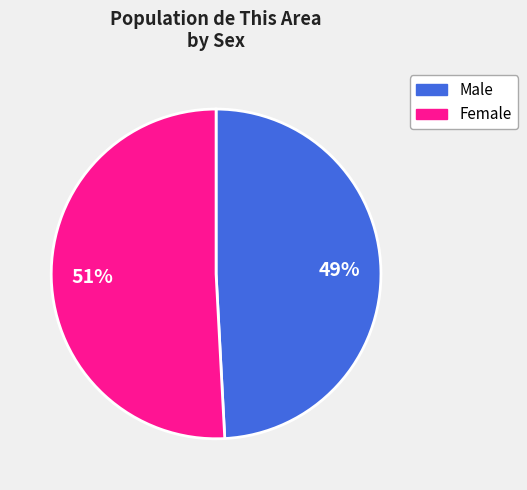

Rank the categories by value from lowest to highest.

Male, Female